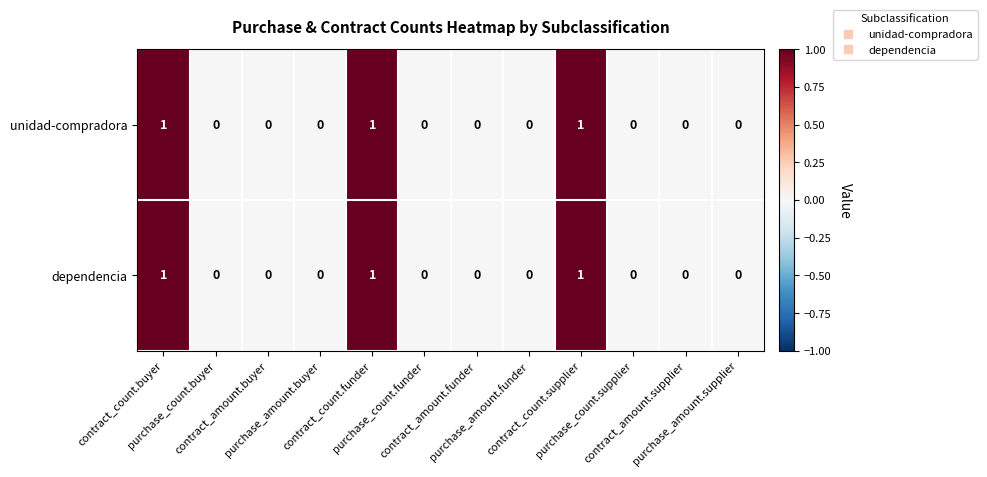

How many unidad-compradora values are between 0 and 1?

12